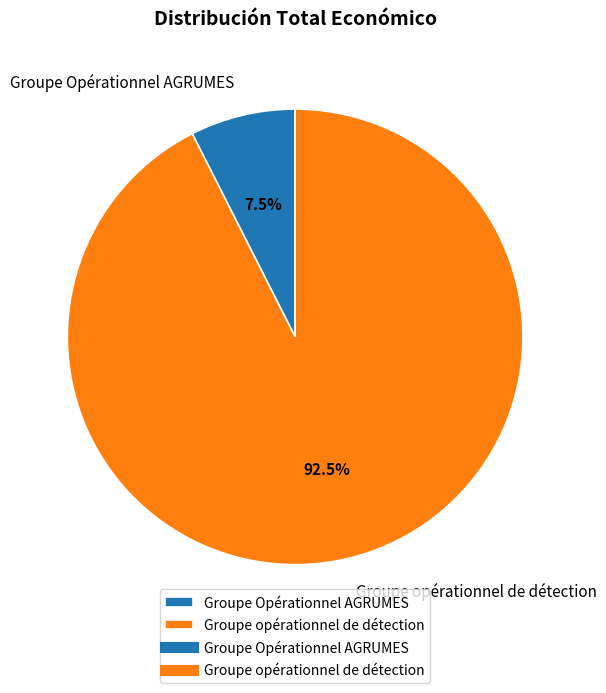

True or false: Groupe Opérationnel AGRUMES accounts for 19% of the total.

False